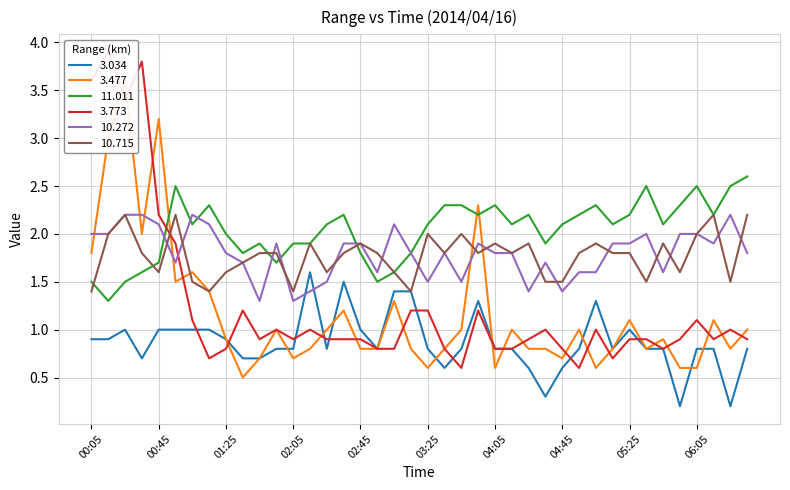

What is the difference between the 10.715 values at 04:55 and 00:05?

0.4